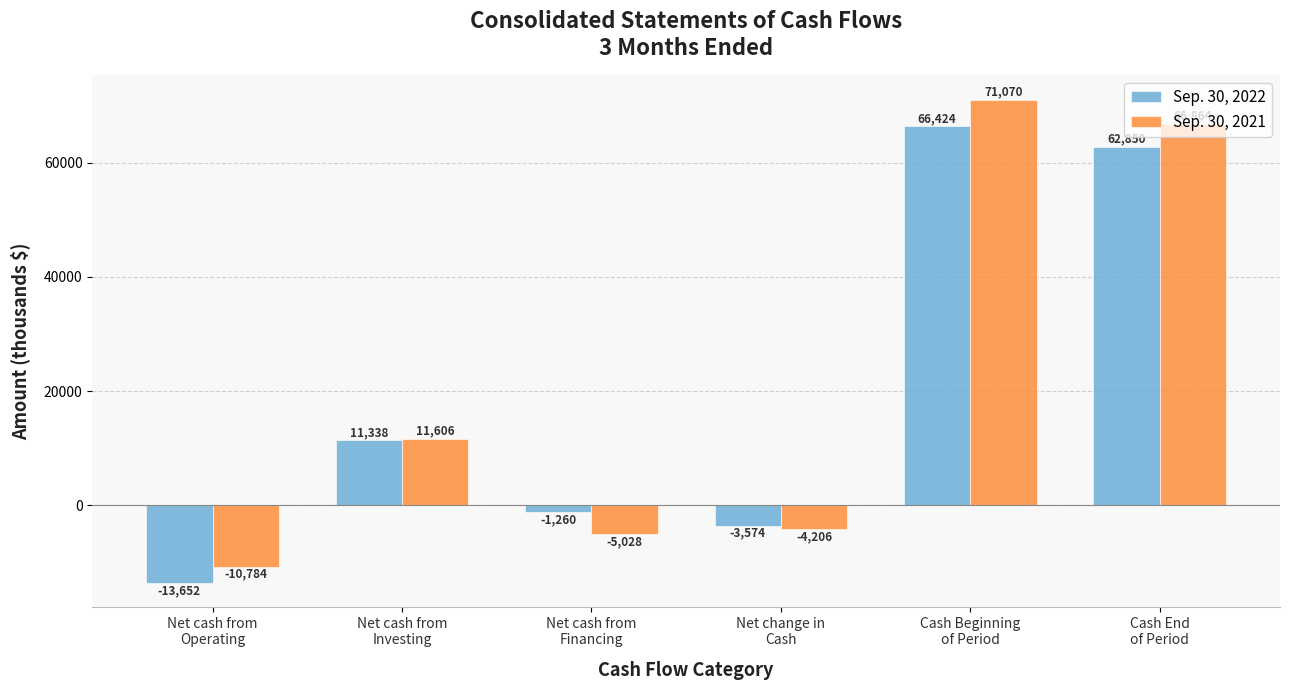

At which category is the sum across all series the highest?

Cash Beginning
of Period